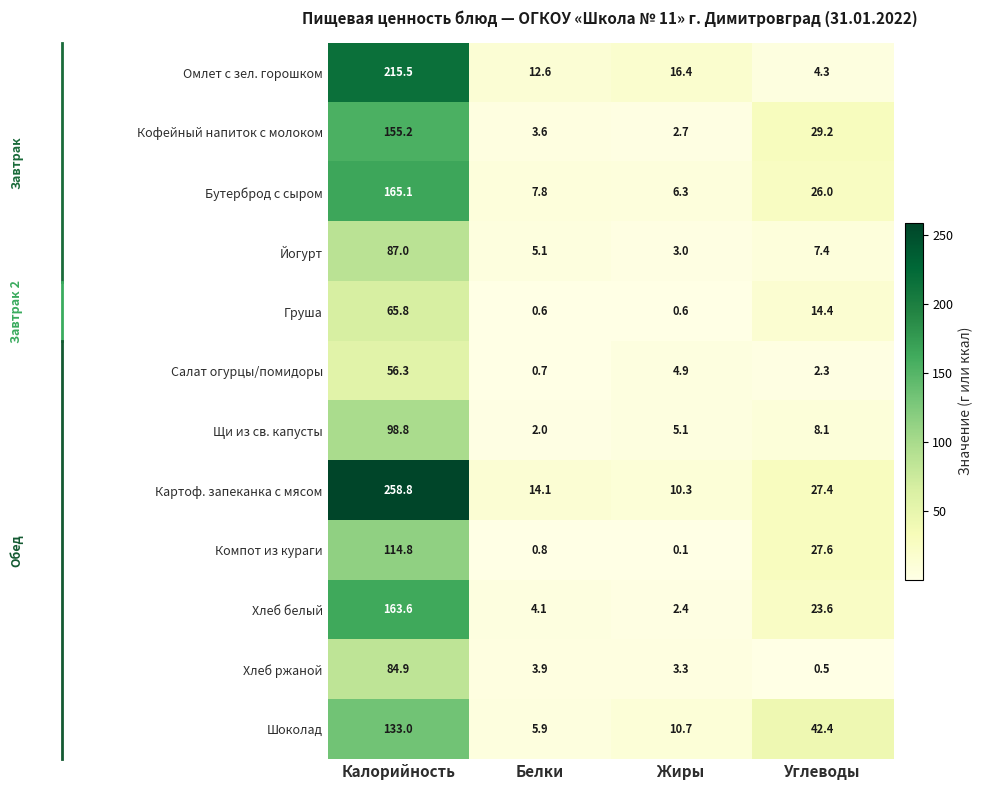

What is the total value across all series at Белки?

61.2